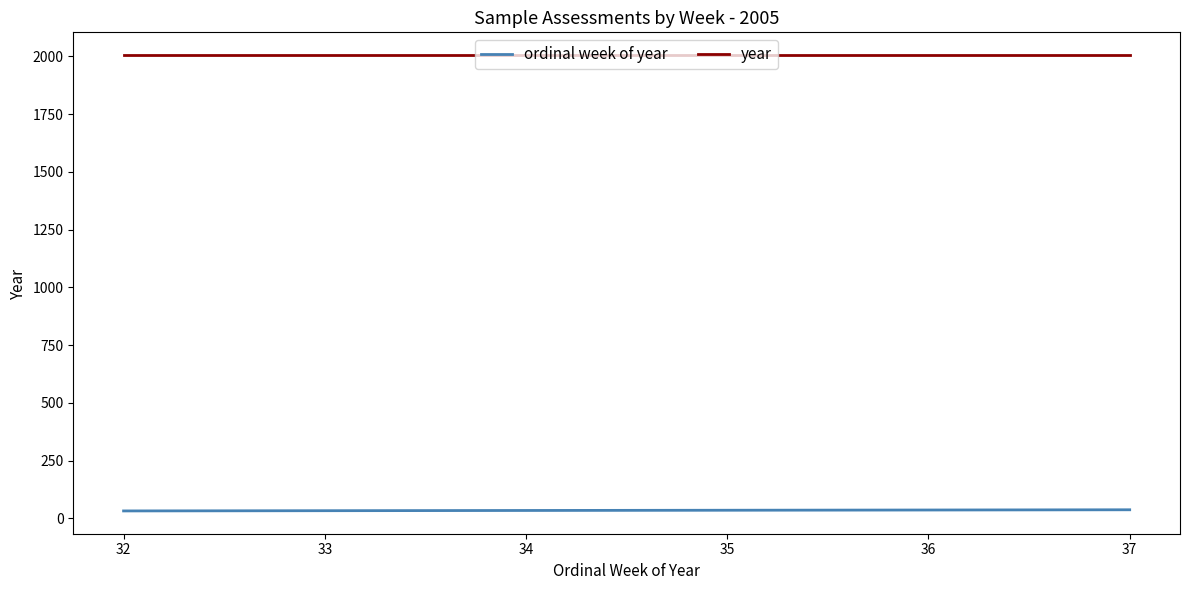

Count the number of categories in the chart.

6